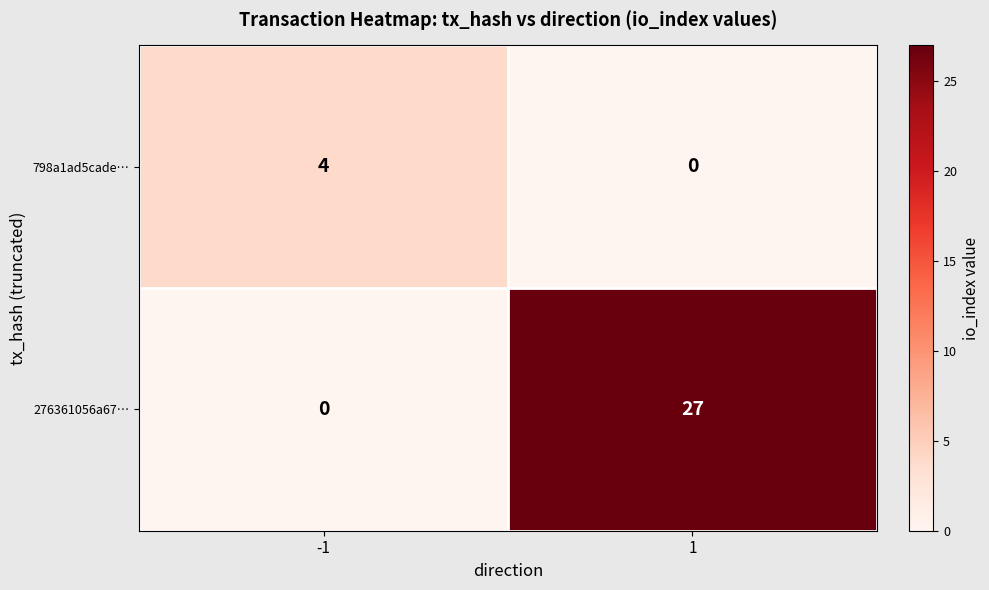

How many distinct data groups are displayed?

2